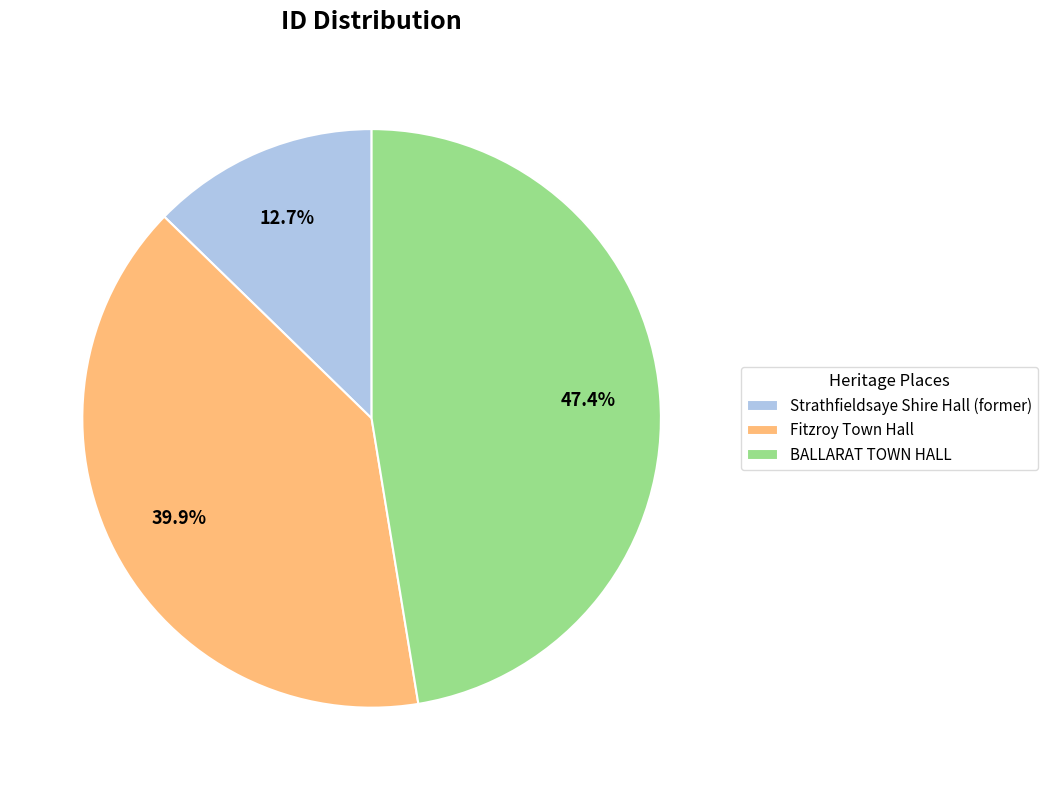

Does Strathfieldsaye Shire Hall (former) represent more than half of the total?

No